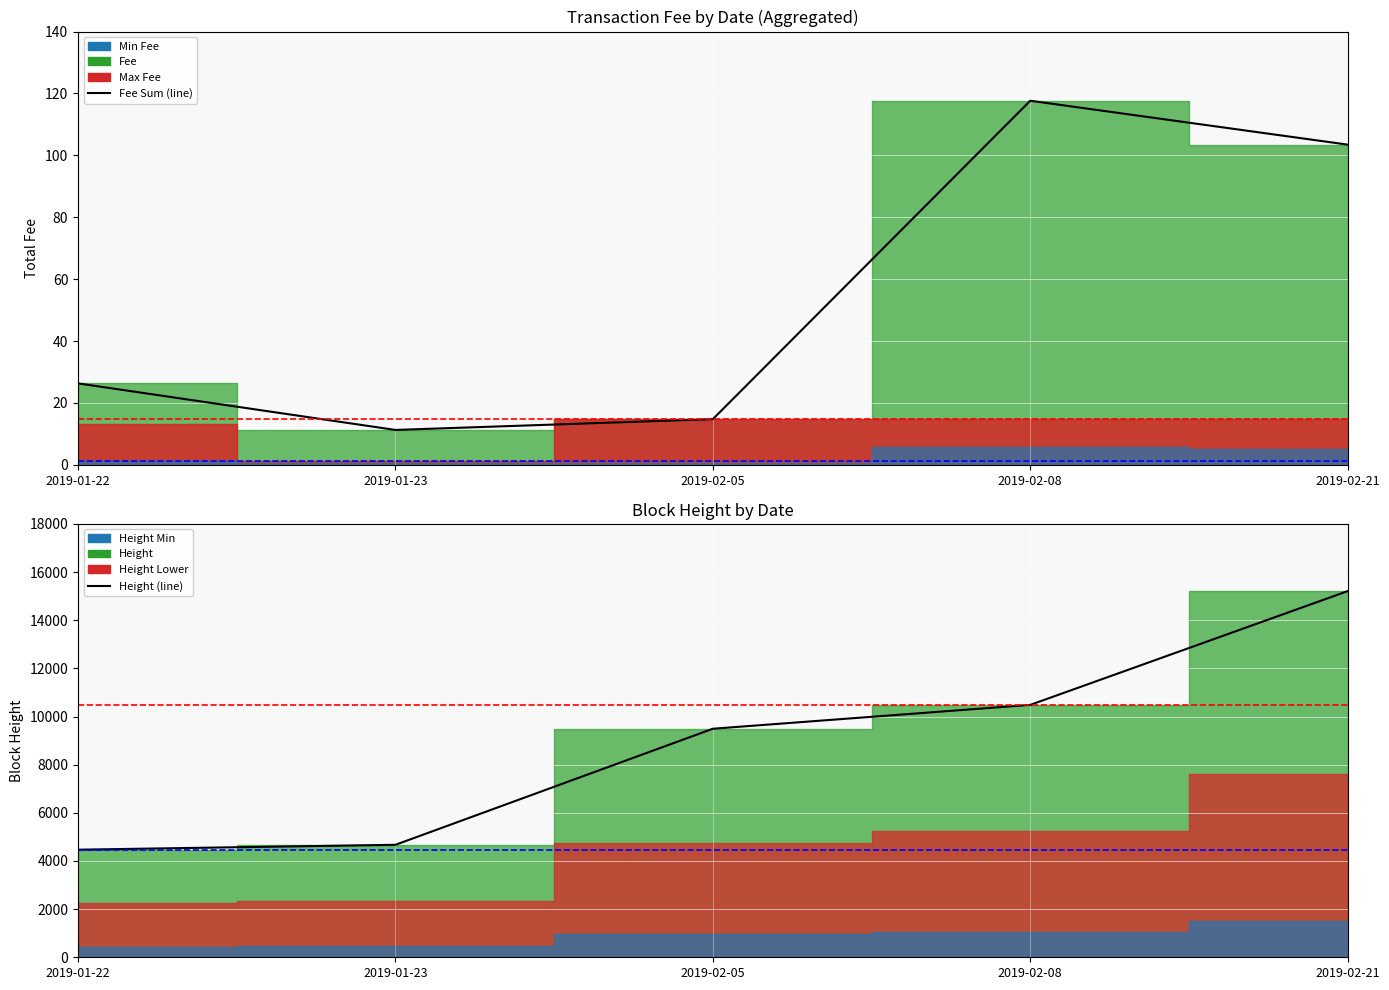

At how many categories does at least one series exceed 6807?

3